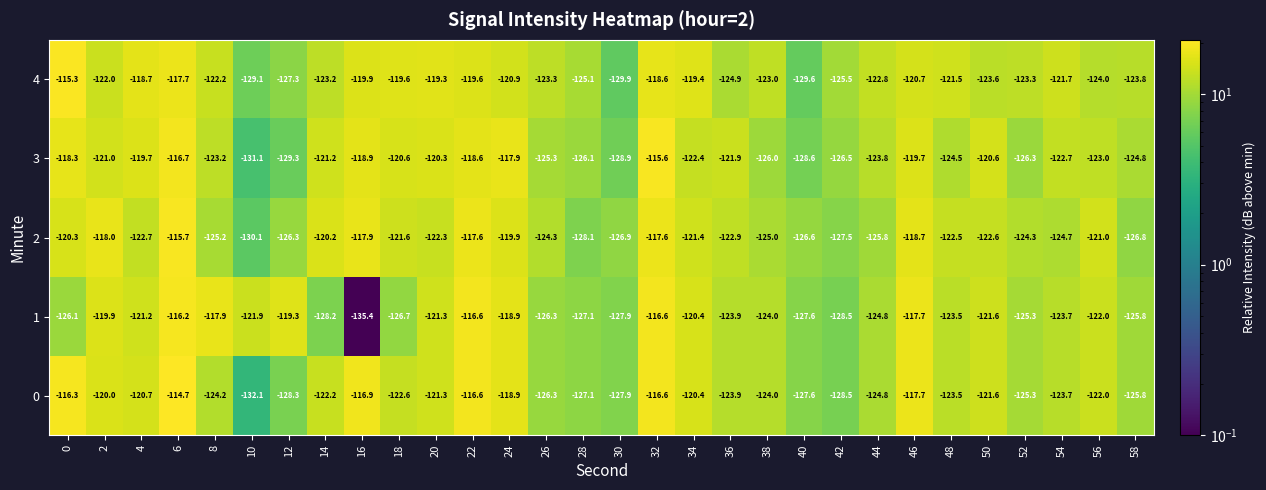

Count the number of categories in the chart.

30